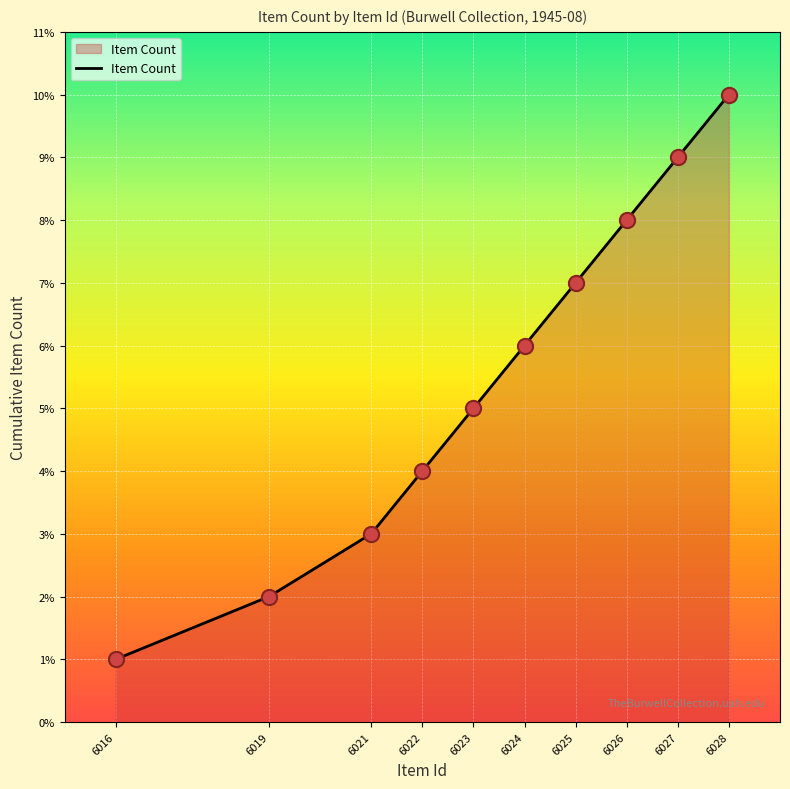

What is the ratio of the value at 6024 to the value at 6027?

0.7